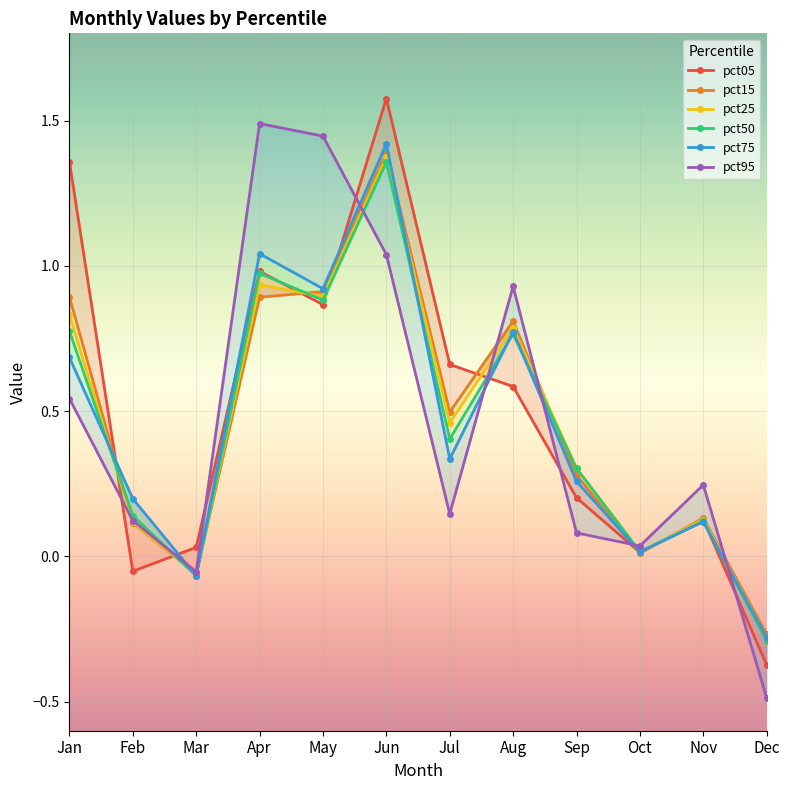

How many intersections are there between pct50 and pct75?

5